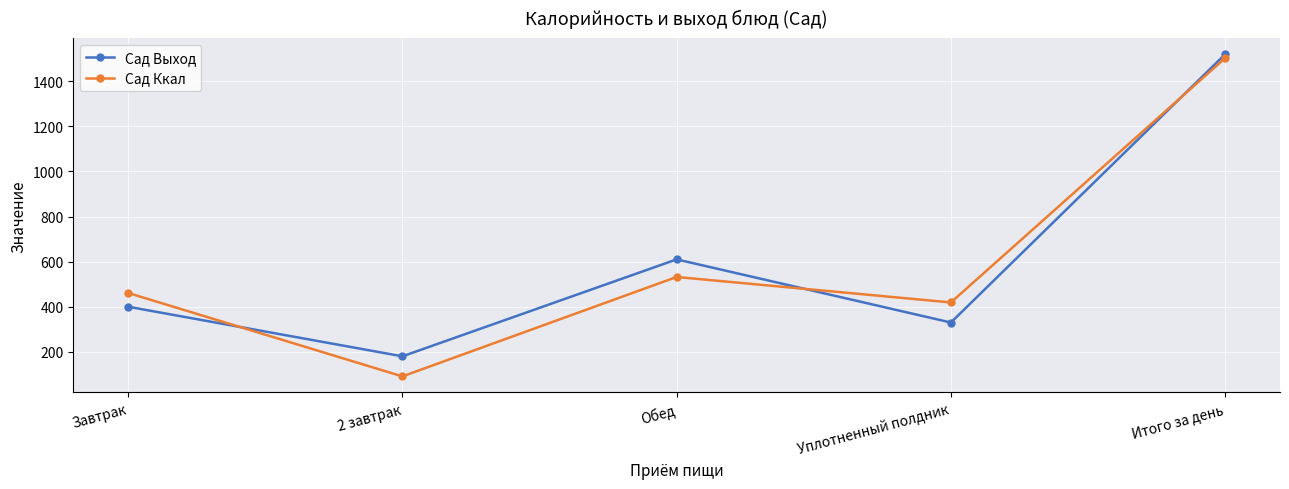

Reading left to right, extract all data points from this chart.

Сад Выход: 400	180	610	330	1520
Сад Ккал: 461	91	532	419	1503